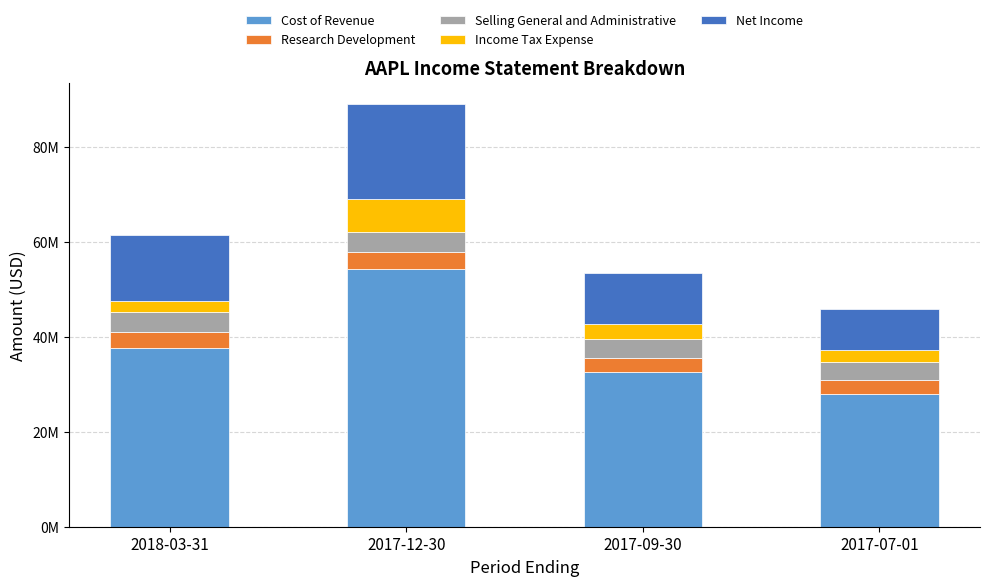

At which label is Net Income closest to 14391000?

2018-03-31